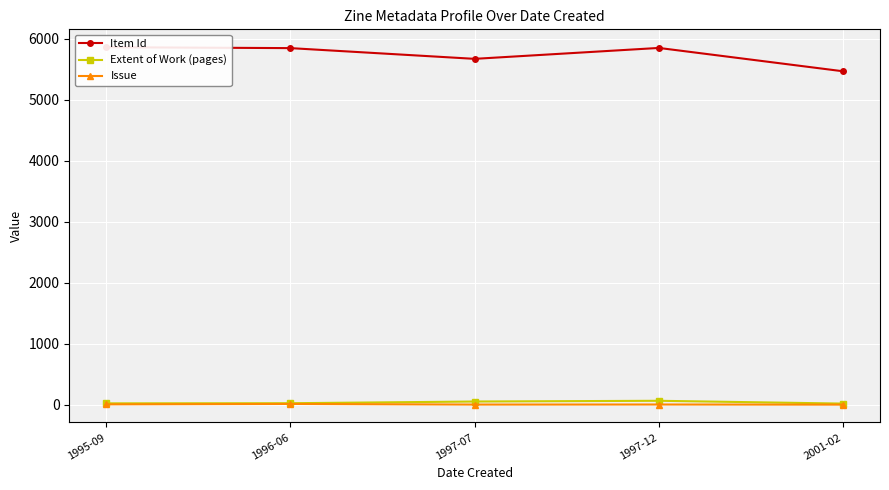

What is the total value across all series at 1997-07?

5726.0